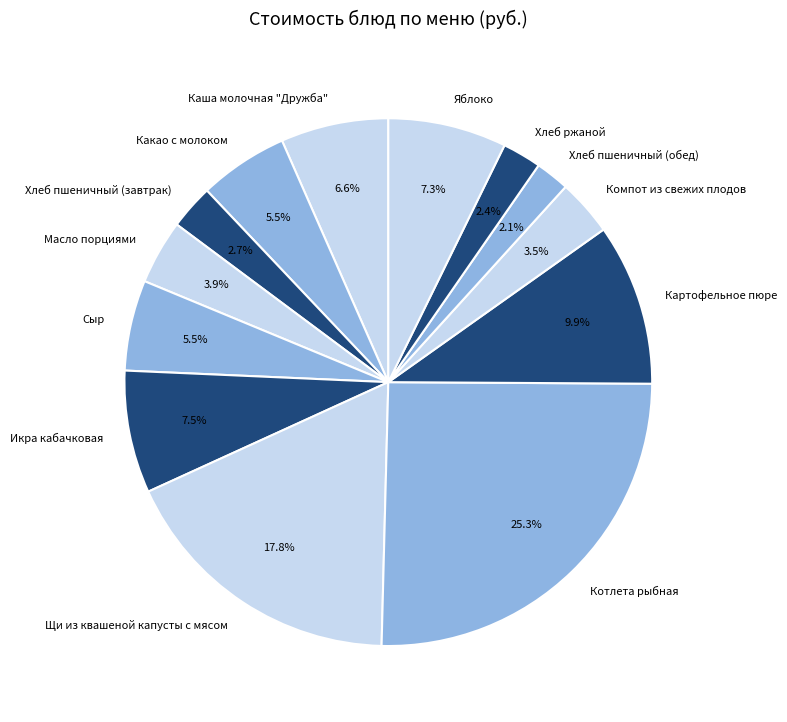

Which slice is the largest?

Котлета рыбная